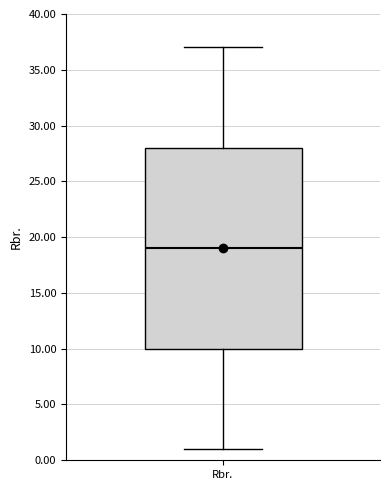

Read this box plot against the y-axis: the position of the median line, the range covered by the box, and the ends of both whiskers. The values are not printed on the chart, so give them approximately, as read against the axis.

median 19, box 10 to 28, whiskers 1 to 37